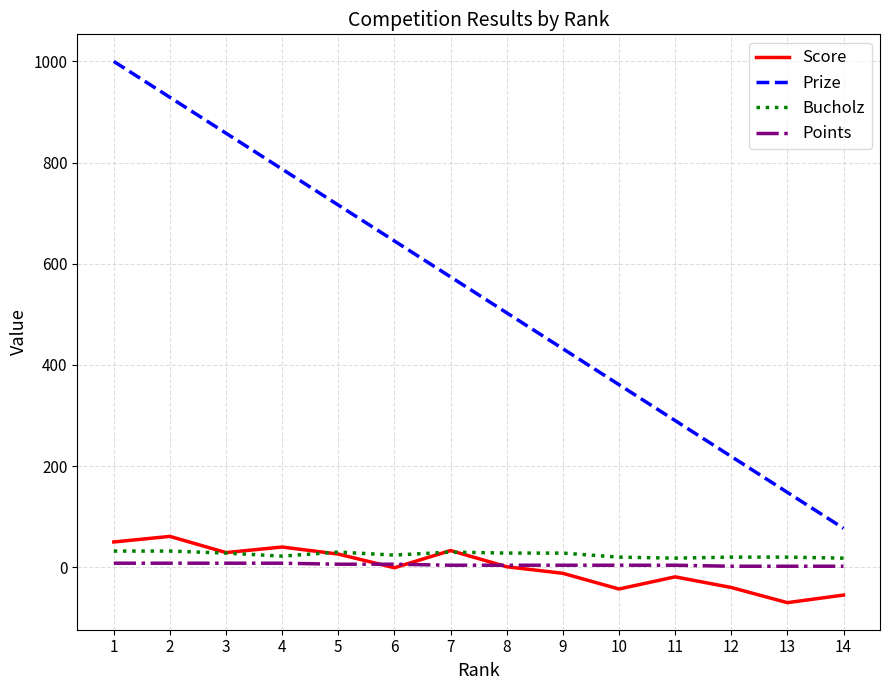

What is the maximum value for Bucholz?

32